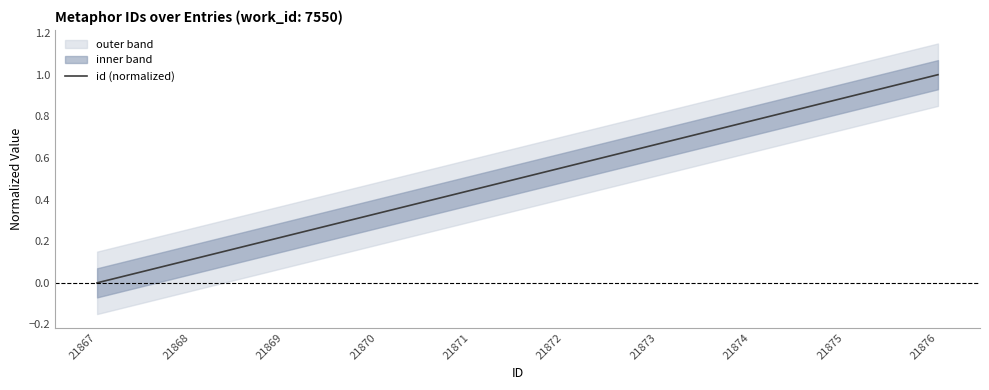

Which category has the lowest value across all series?

21867